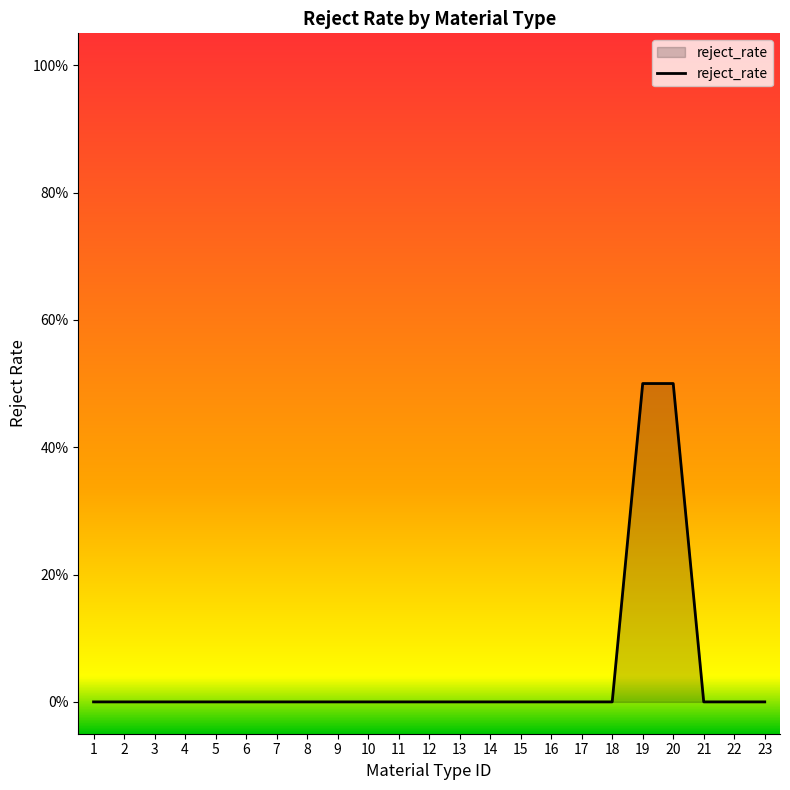

Where is the data nearest to the value 0?

1